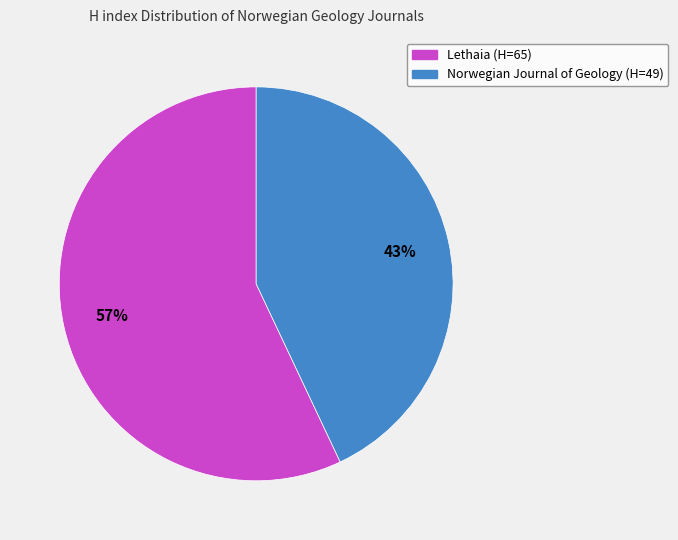

To the nearest percent, what is the difference between the largest and smallest slice percentages?

14%